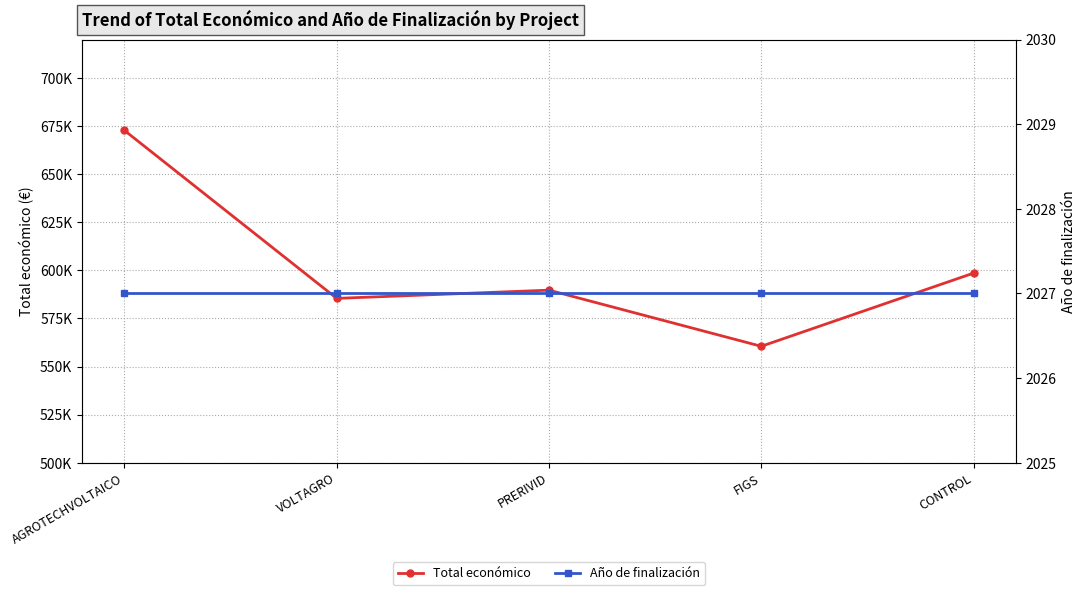

Which label corresponds to the smallest value in the chart?

AGROTECHVOLTAICO